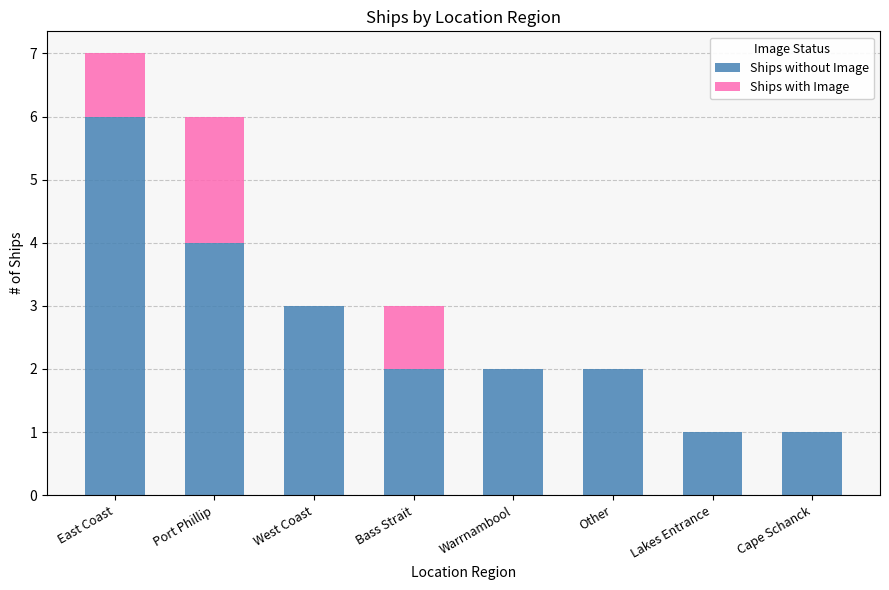

Read the Ships without Image value at Port Phillip.

4